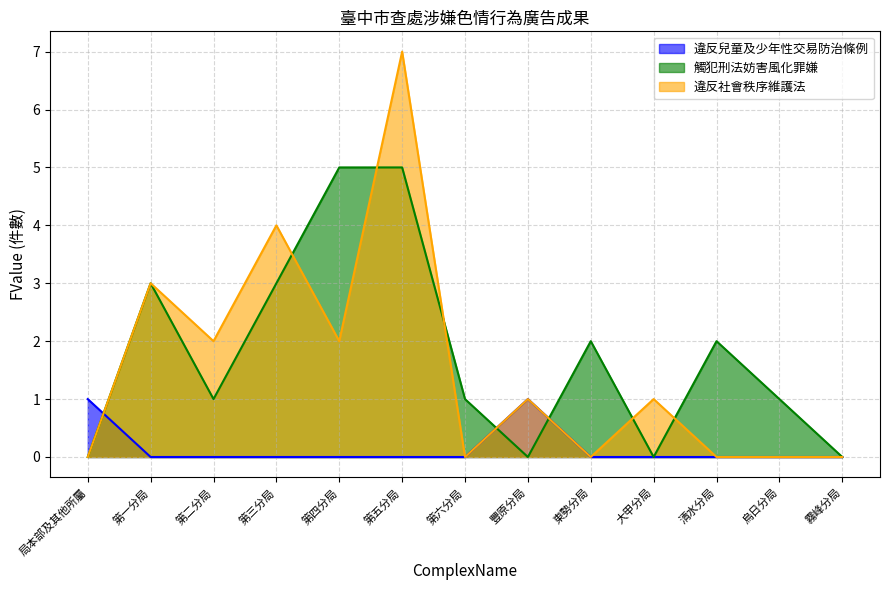

The 觸犯刑法妨害風化罪嫌 series shows 0 at 局本部及其他所屬. True or false?

True